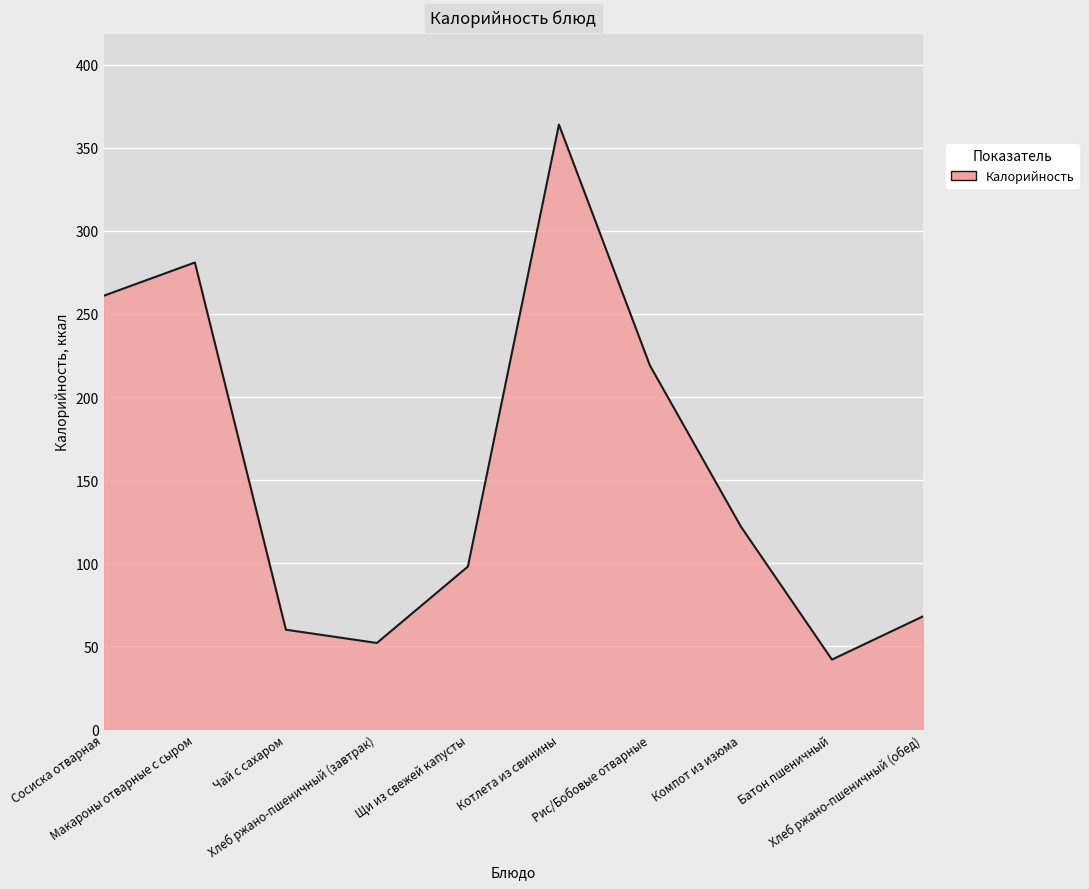

Rank the categories by value from highest to lowest.

Котлета из свинины, Макароны отварные с сыром, Сосиска отварная, Рис/Бобовые отварные, Компот из изюма, Щи из свежей капусты, Хлеб ржано-пшеничный (обед), Чай с сахаром, Хлеб ржано-пшеничный (завтрак), Батон пшеничный